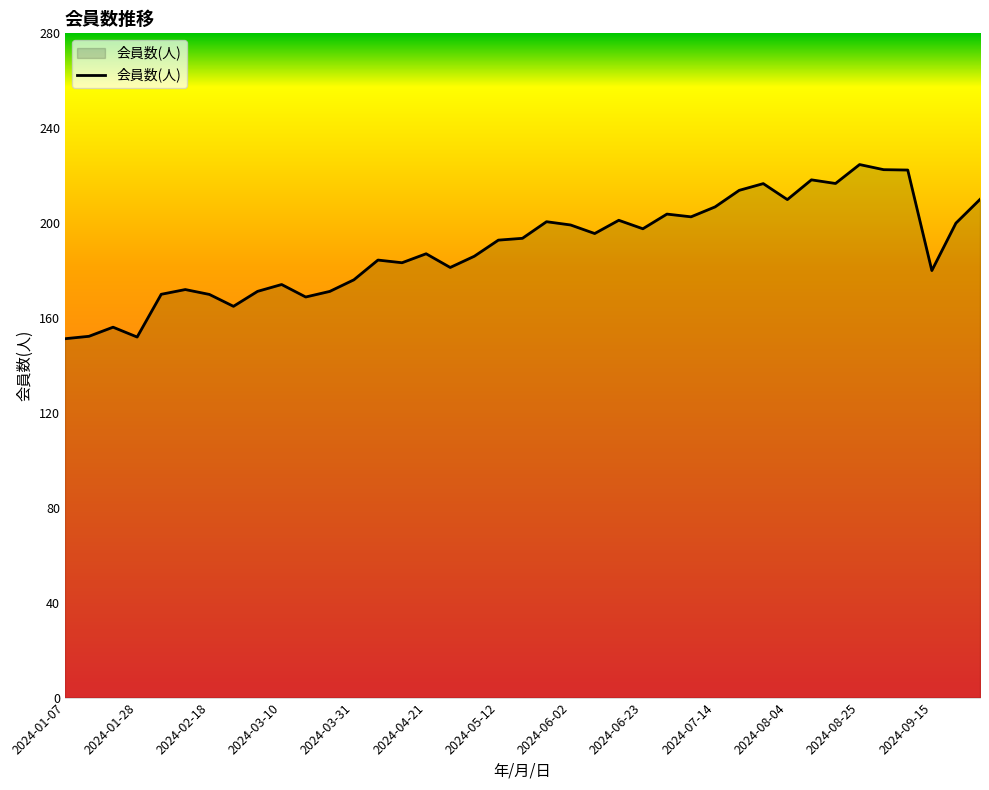

What is the minimum value shown in the chart?

151.3